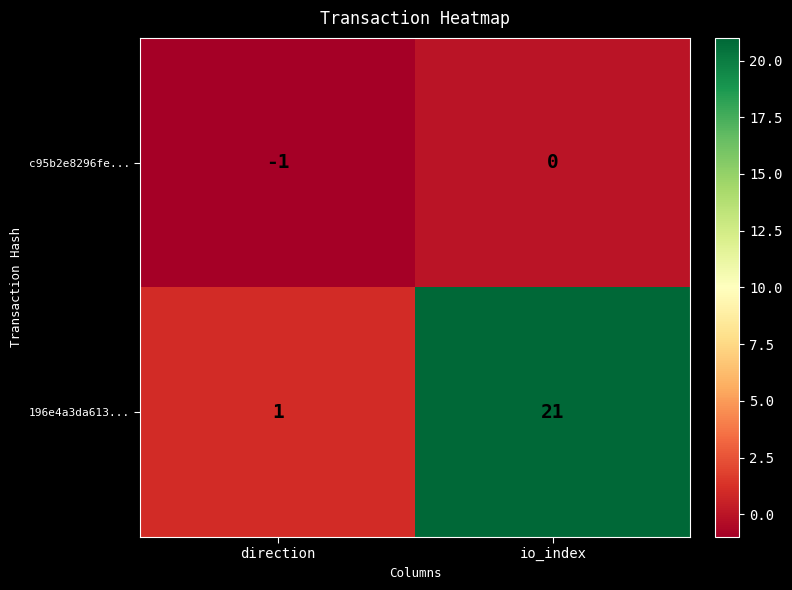

Which category has the highest value across all series?

io_index